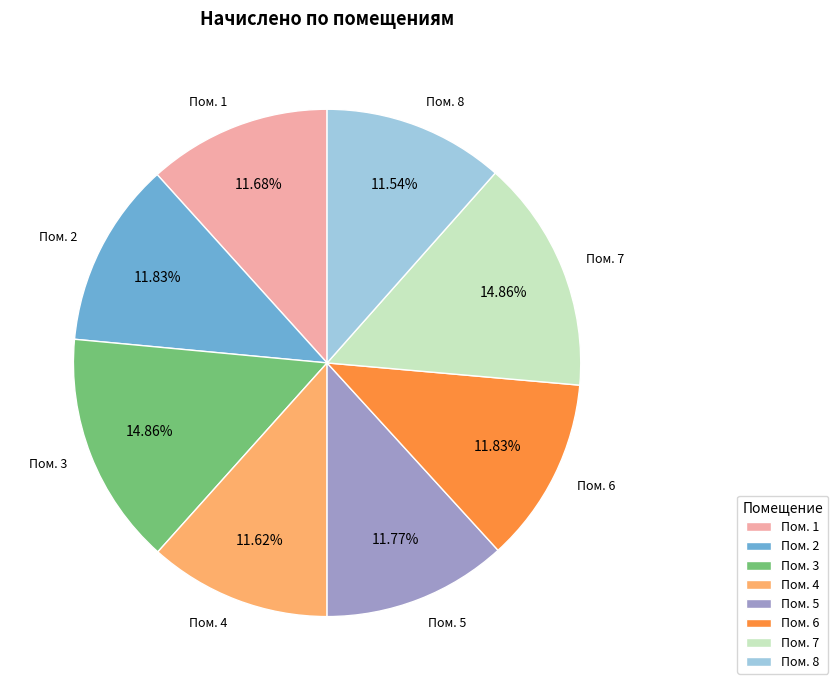

Which has a higher value, Пом. 6 or Пом. 7?

Пом. 7